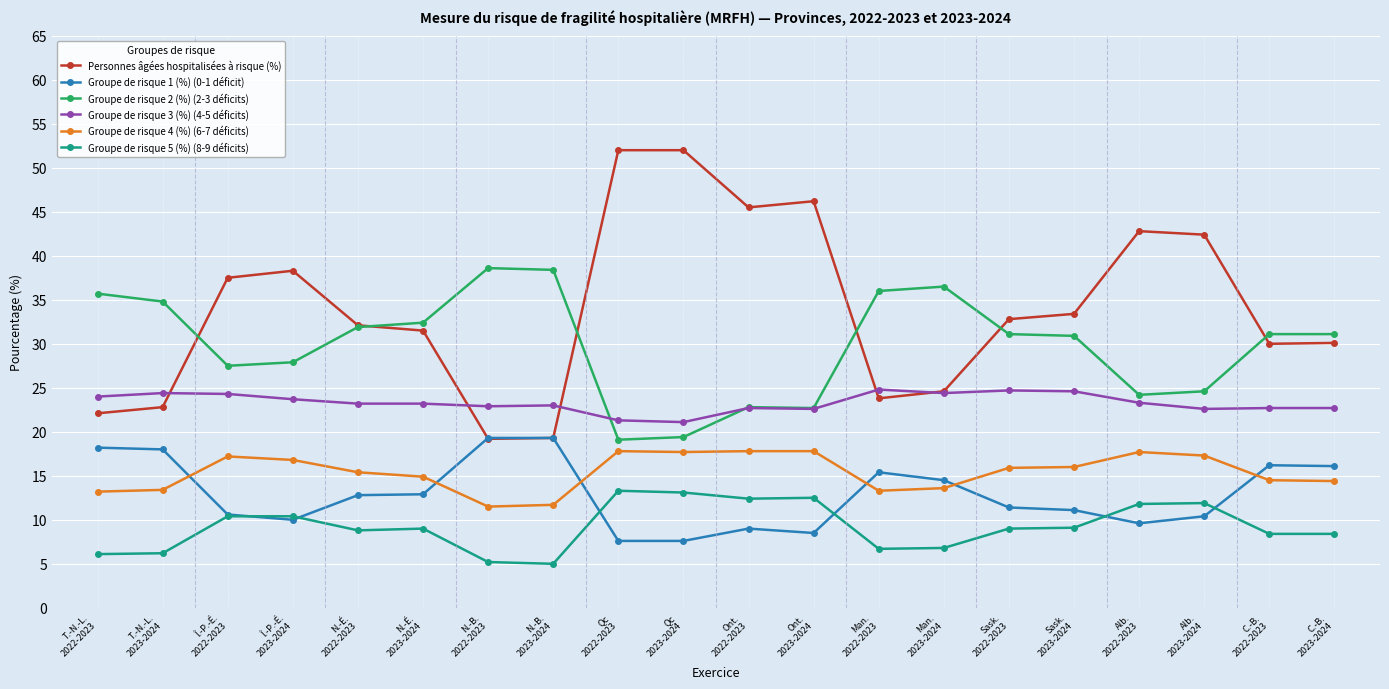

What are all the series names shown in the legend?

Personnes âgées hospitalisées à risque (%), Groupe de risque 1 (%) (0-1 déficit), Groupe de risque 2 (%) (2-3 déficits), Groupe de risque 3 (%) (4-5 déficits), Groupe de risque 4 (%) (6-7 déficits), Groupe de risque 5 (%) (8-9 déficits)